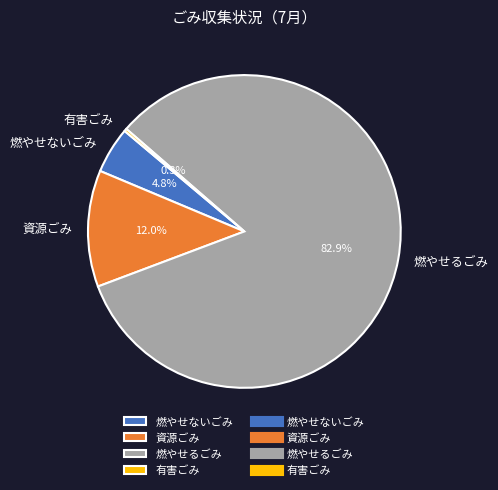

To the nearest percent, what portion does 燃やせるごみ represent?

83%